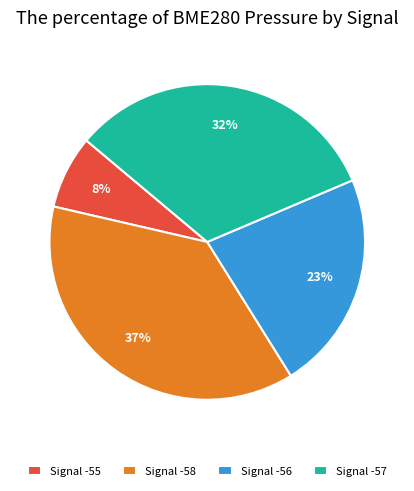

The Signal -57 slice represents 41% of the pie. True or false?

False